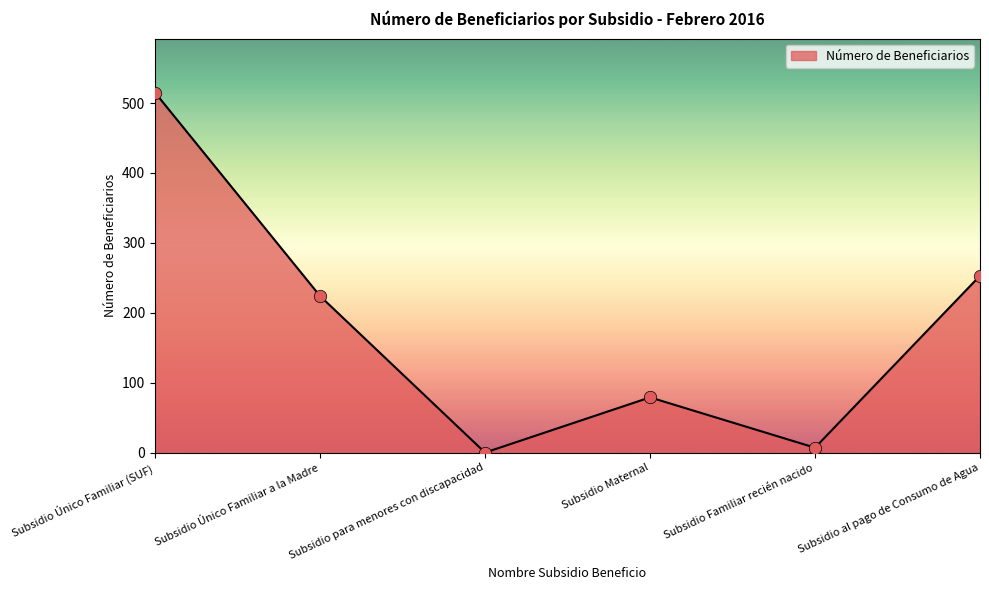

What is the change in value from Subsidio Único Familiar (SUF) to Subsidio para menores con discapacidad?

-515